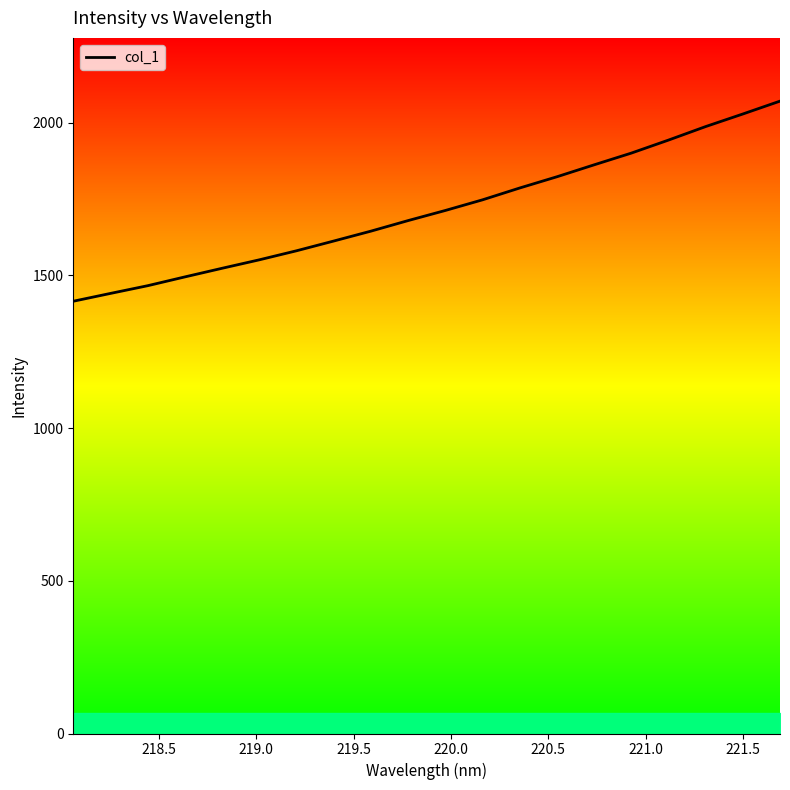

What is the difference between the maximum and second lowest values?

629.4